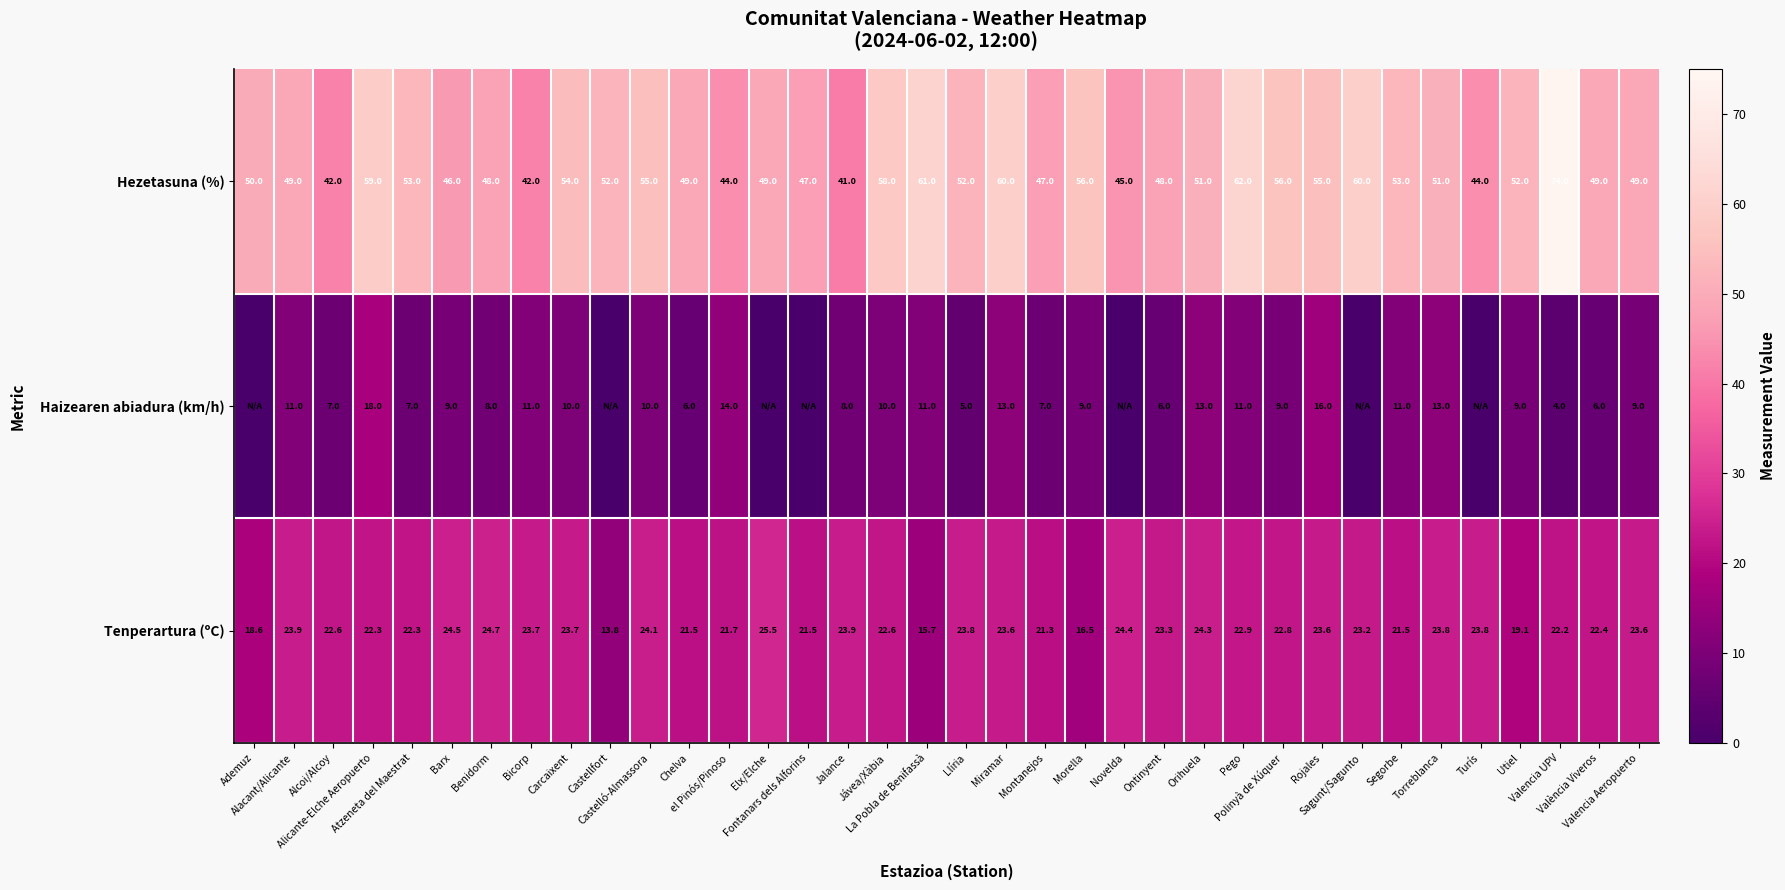

Rank the series at Utiel from highest to lowest value.

Hezetasuna (%), Tenperartura (ºC), Haizearen abiadura (km/h)